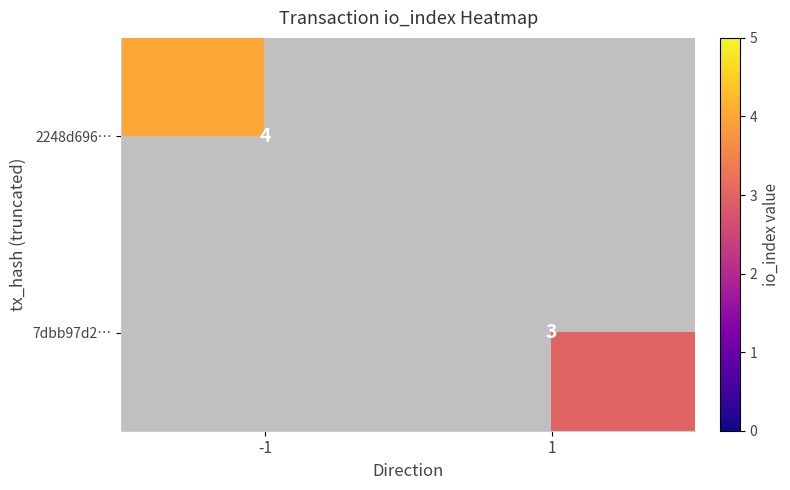

Which category has the highest value across all series?

-1